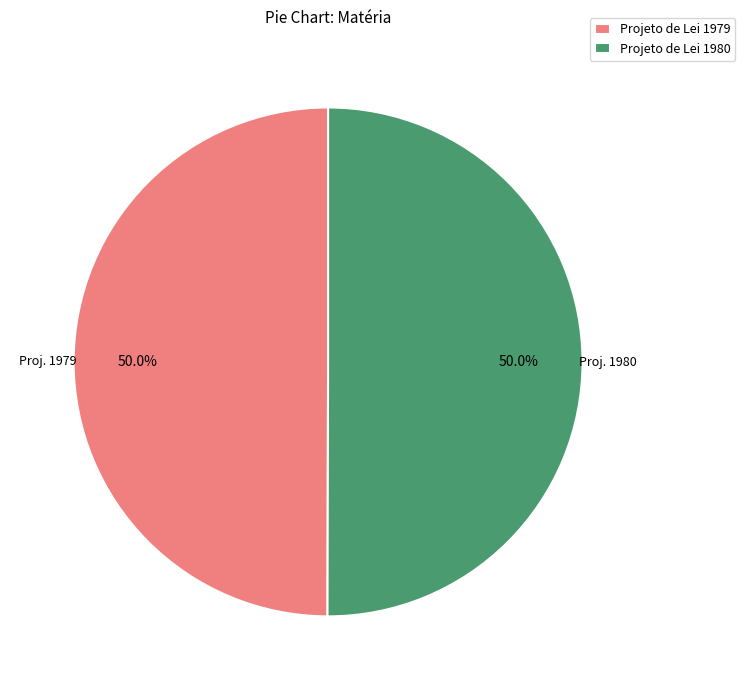

What is the ratio of the value at Projeto de Lei 1980 to the value at Projeto de Lei 1979?

1.0